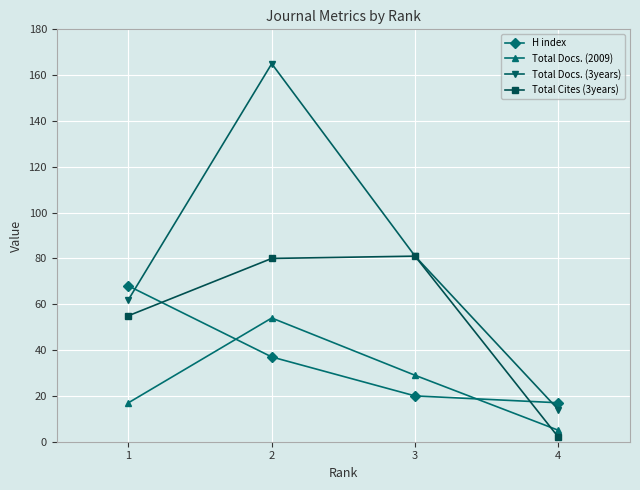

Which series changed the most between 1 and 2?

Total Docs. (3years)